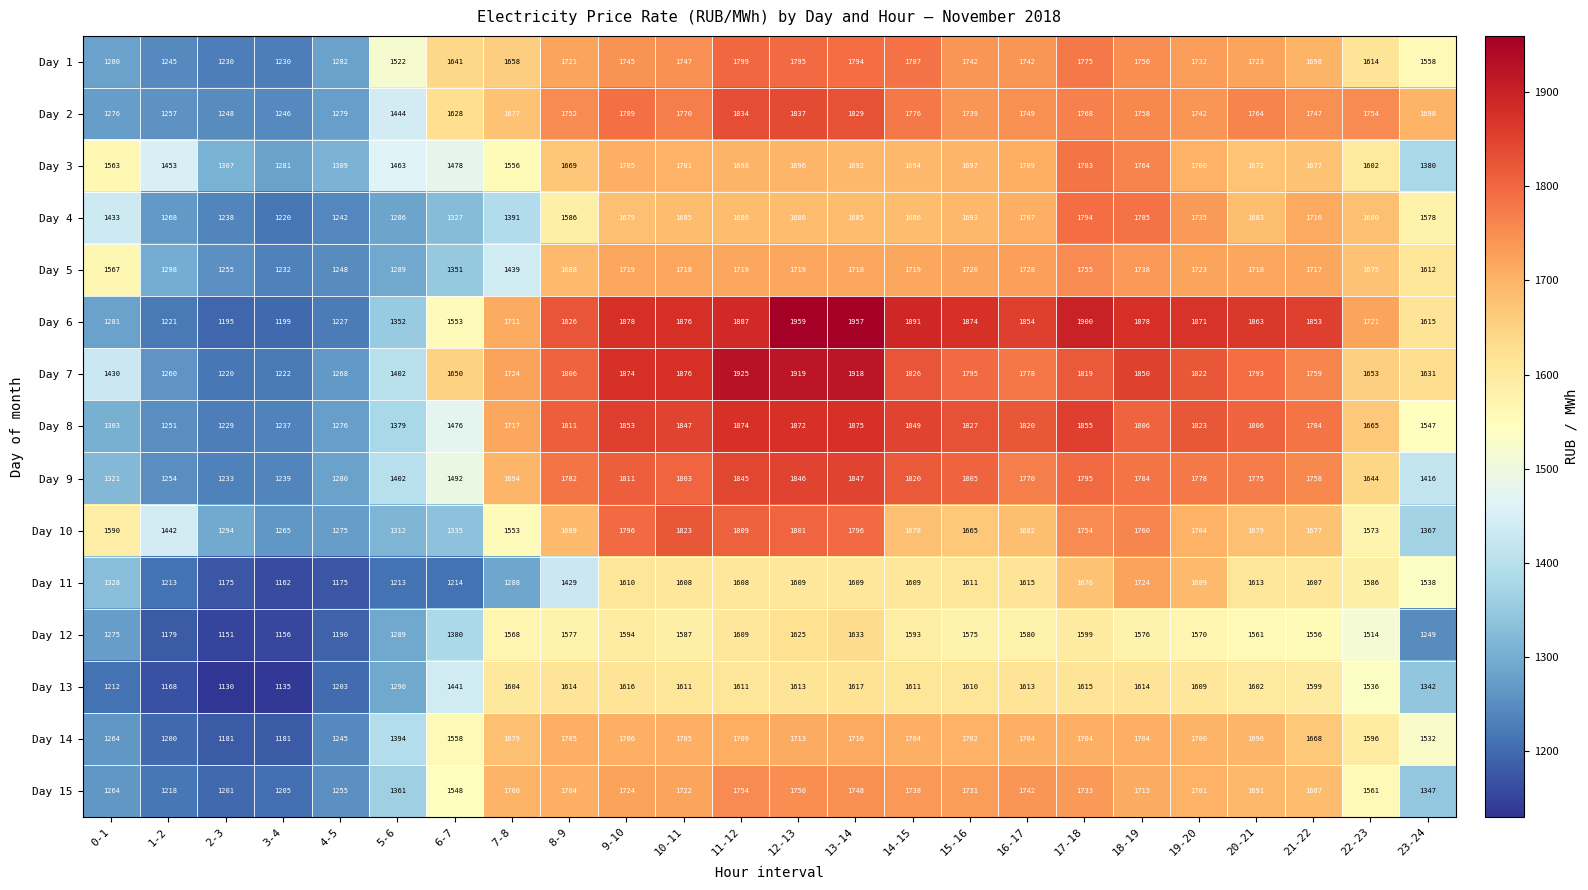

What is the average value of the Day 15 series?

1575